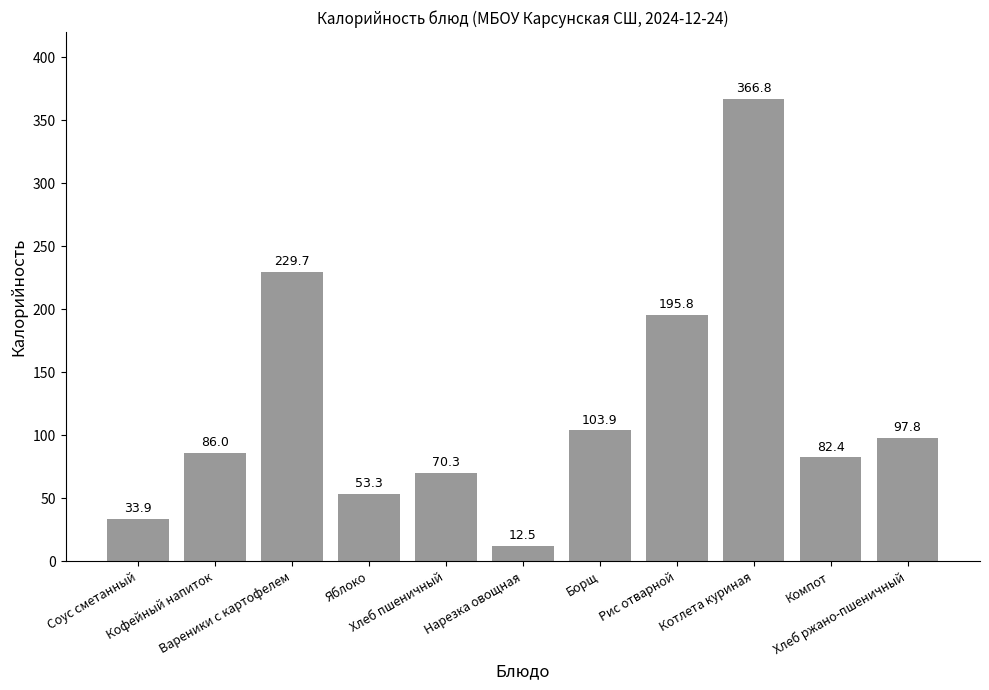

What is the ratio of the value at Компот to the value at Хлеб пшеничный?

1.2